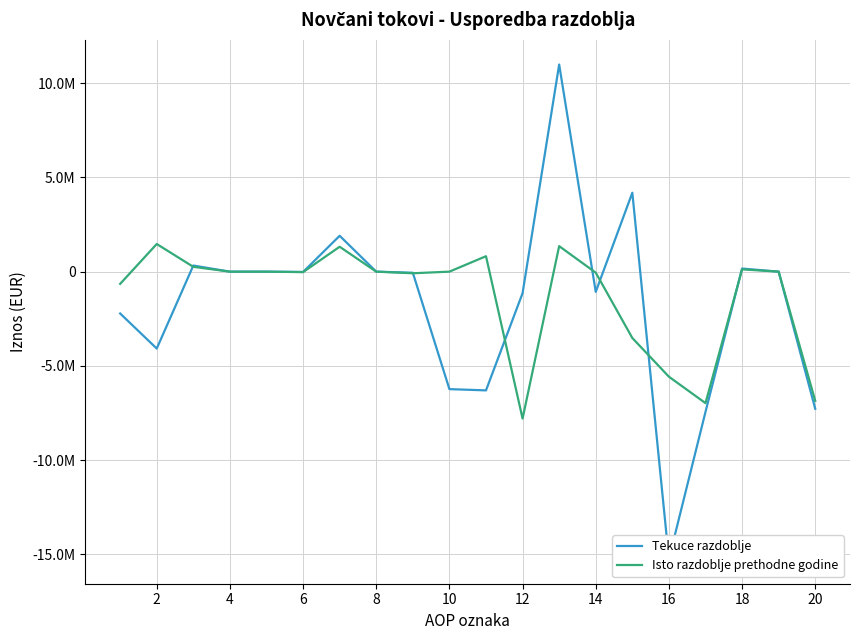

Reading right to left, transcribe all the data shown in this chart.

Tekuce razdoblje: -7280169.0	0.0	165124.0	-7445293.0	-15254284.0	4190167.0	-1074253.0	10996048.0	-1142322.0	-6302971.0	-6236636.0	-57877.0	0.0	1904412.0	-16448.0	0.0	0.0	324290.0	-4082259.0	-2220712.0
Isto razdoblje prethodne godine: -6858257.1	0.0	121118.0	-6979375.1	-5577093.0	-3522328.0	-54076.0	1354612.0	-7798885.0	819509.9	0.0	-85865.0	0.0	1321943.0	-24469.0	0.0	0.0	255906.9	1467515.9	-648006.0